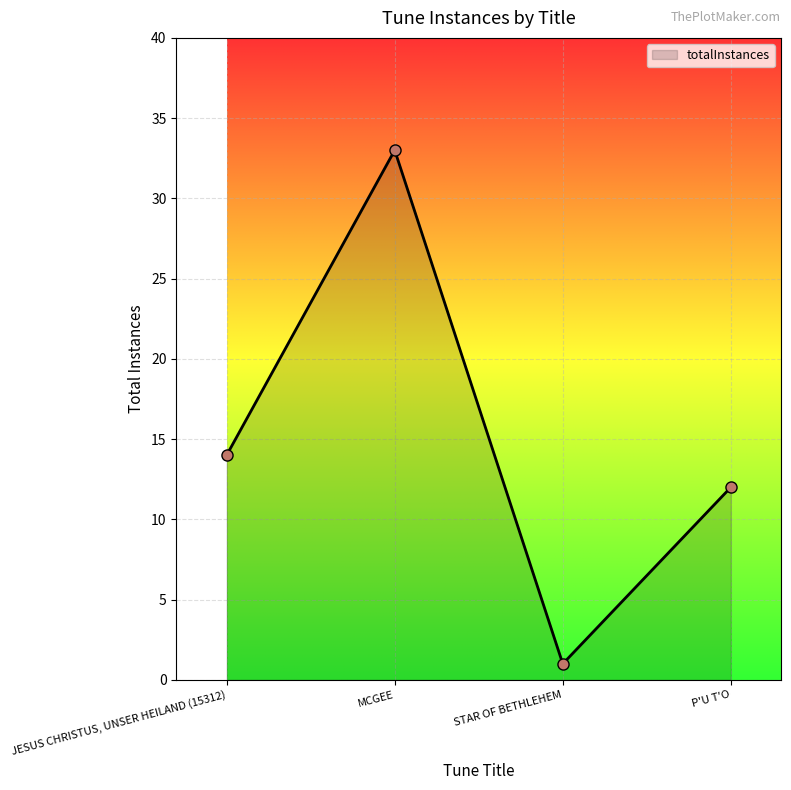

Reading left to right, list all the values displayed in this chart.

14	33	1	12